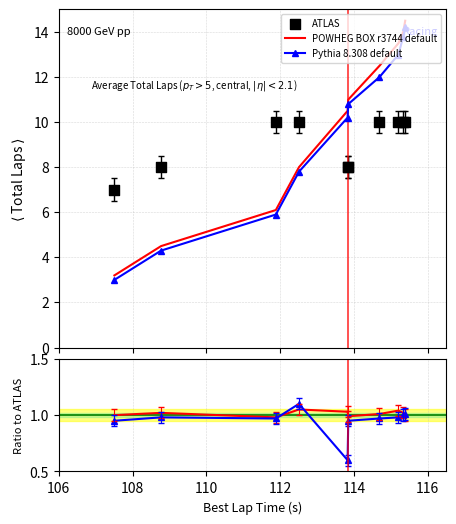

Which series has the largest total across all categories?

ATLAS